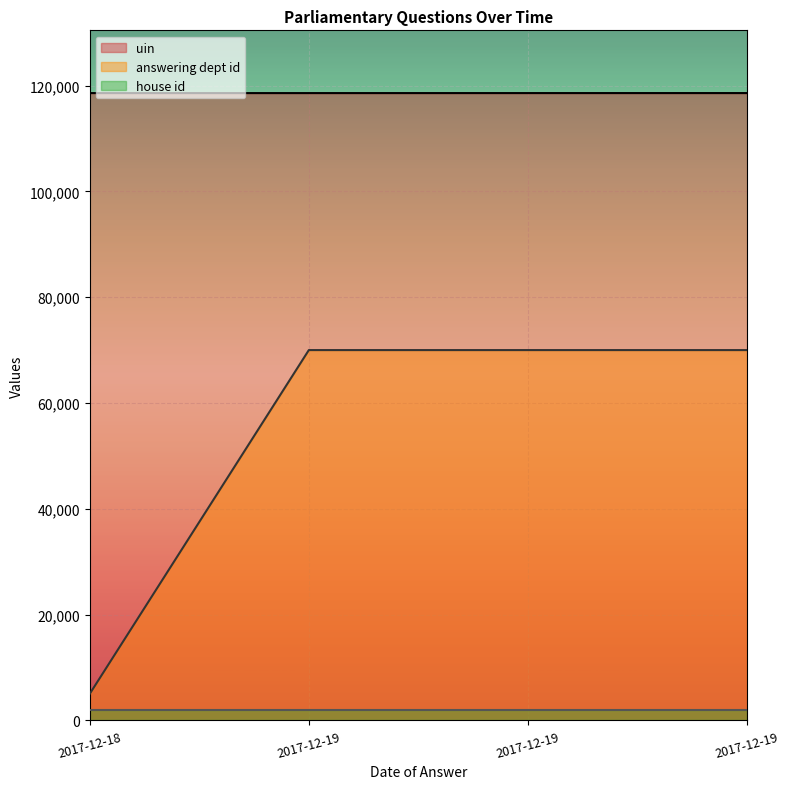

Rank the series by their average value, from lowest to highest.

house id, answering dept id, uin